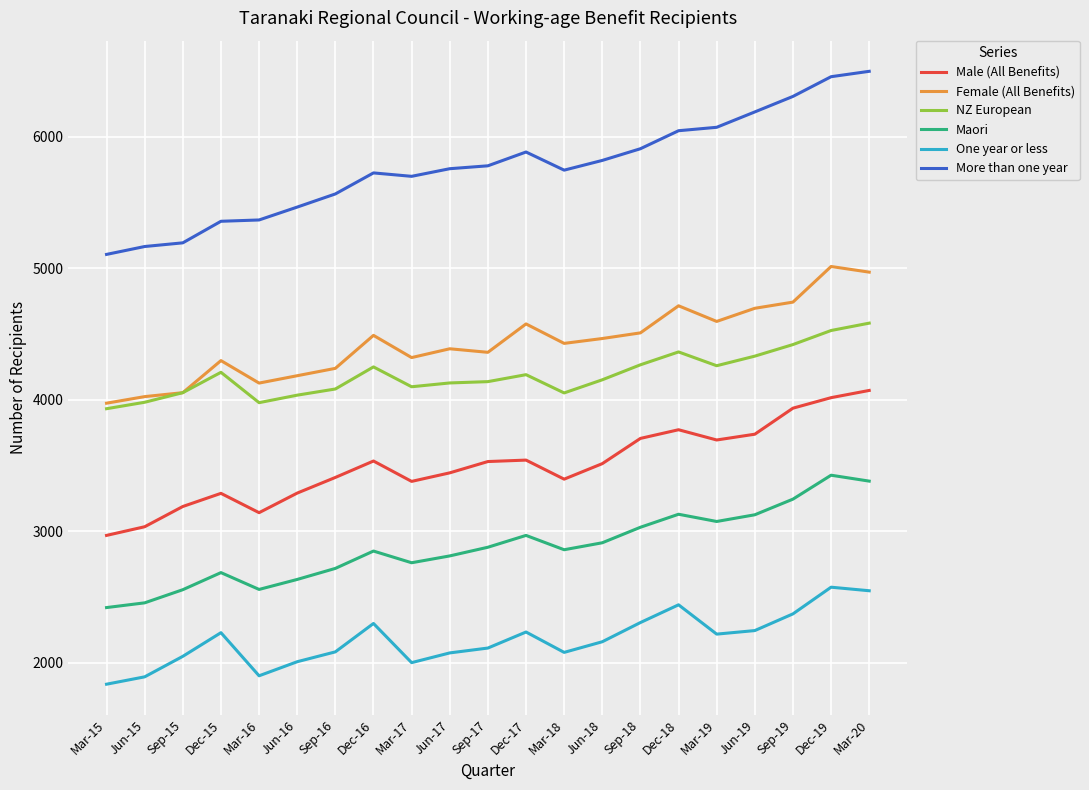

True or false: Male (All Benefits) has more than 0 interior local peaks.

True